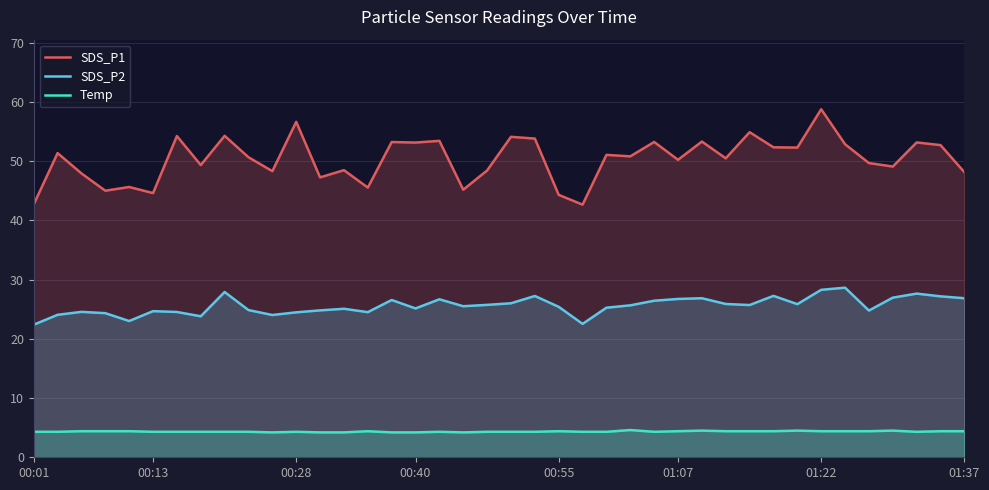

At which category is the sum across all series the highest?

01:22